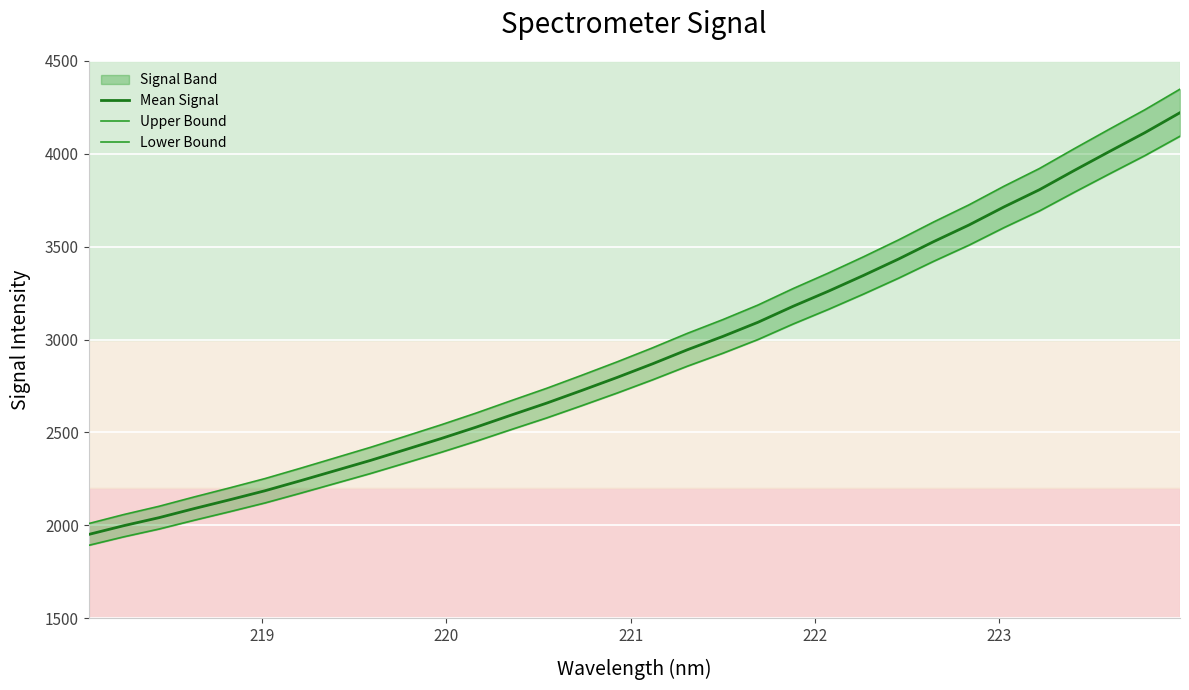

What is the highest value of the Mean Signal series?

4220.7